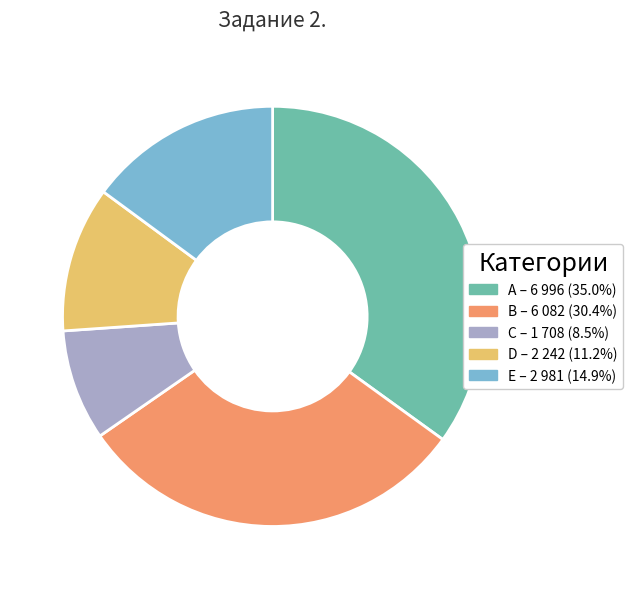

Between A and C, which is larger?

A